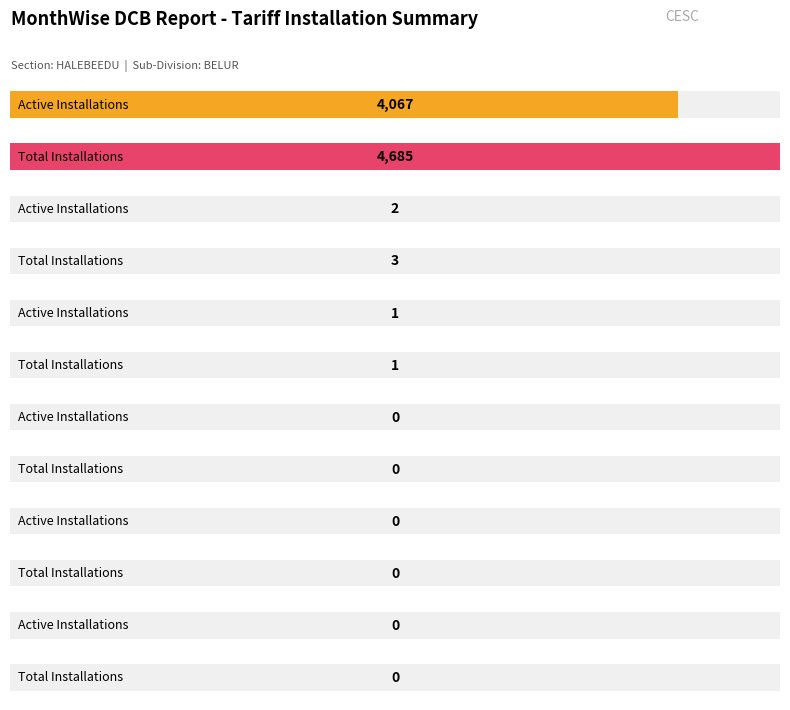

What are all the series names shown in the legend?

Active Installations, Total Installations